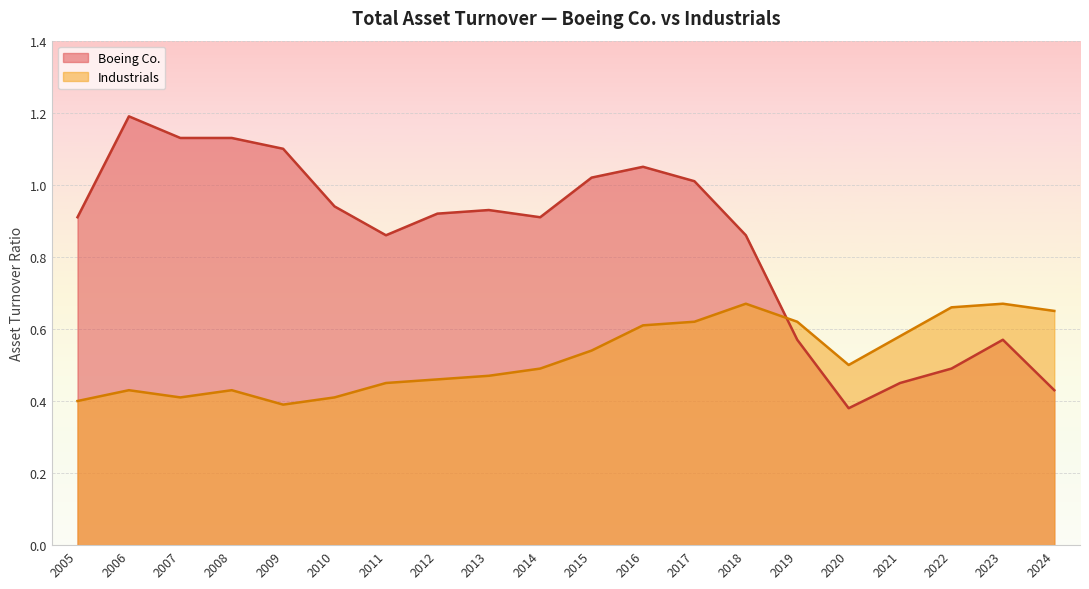

Is it true that Boeing Co. equals 0.6 at 2007?

False